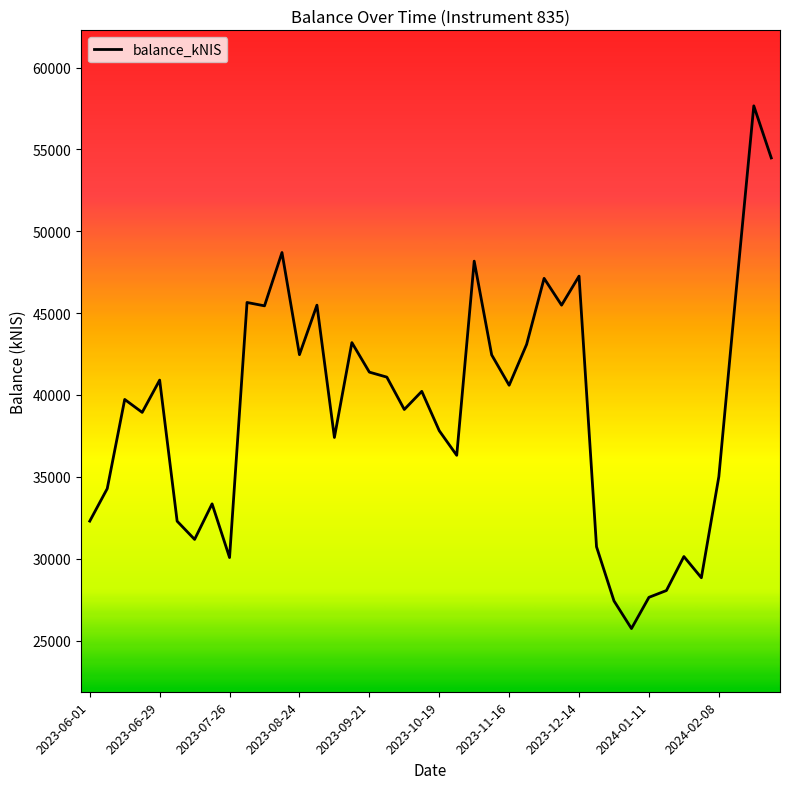

What is the smallest value displayed?

25733.8